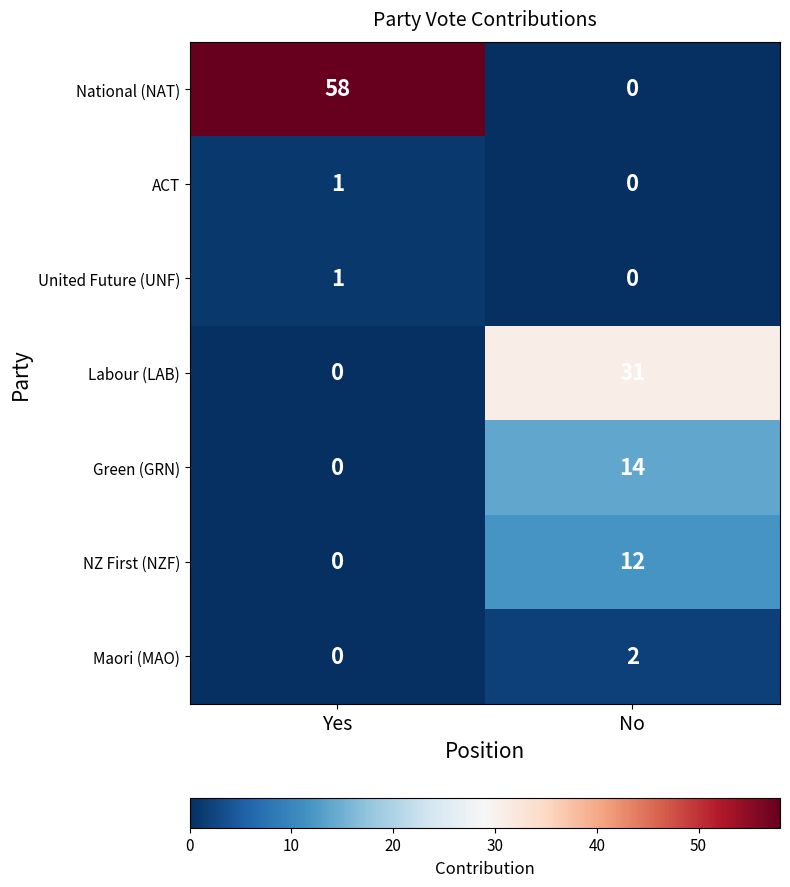

What is the greatest value displayed?

58